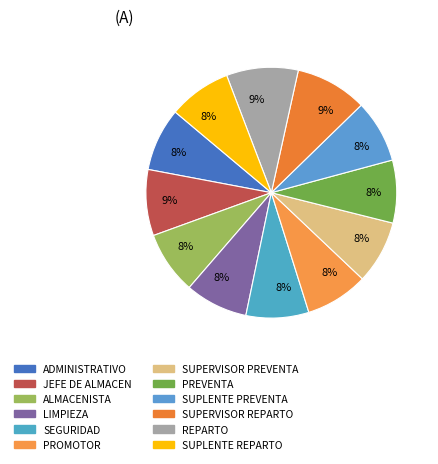

To the nearest percent, what portion does ADMINISTRATIVO represent?

8%